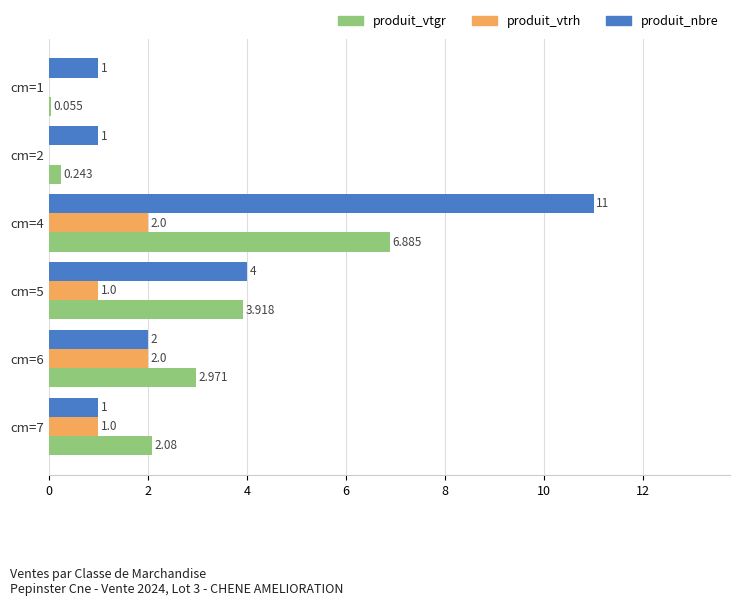

Which series changed the most between cm=1 and cm=6?

produit_vtgr